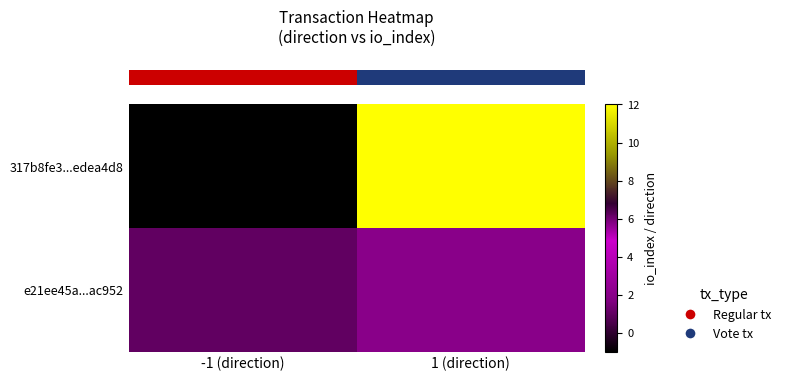

What is the smallest value displayed?

-1